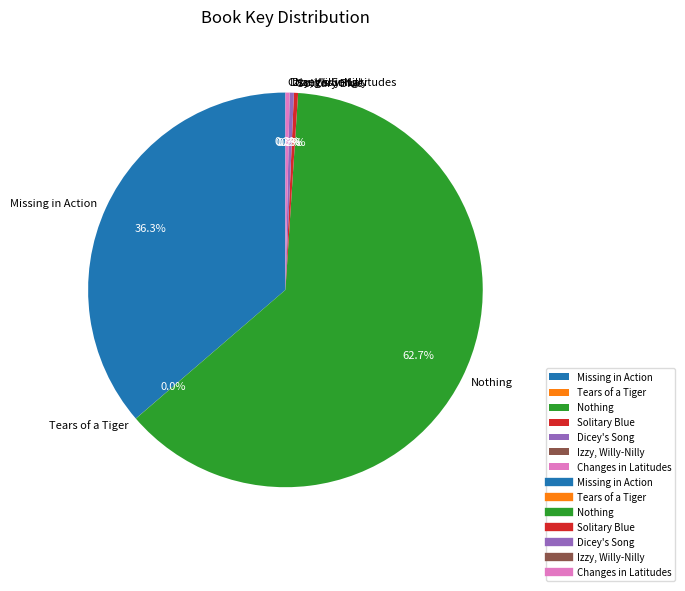

What is the ratio of the value at Changes in Latitudes to the value at Solitary Blue?

1.0